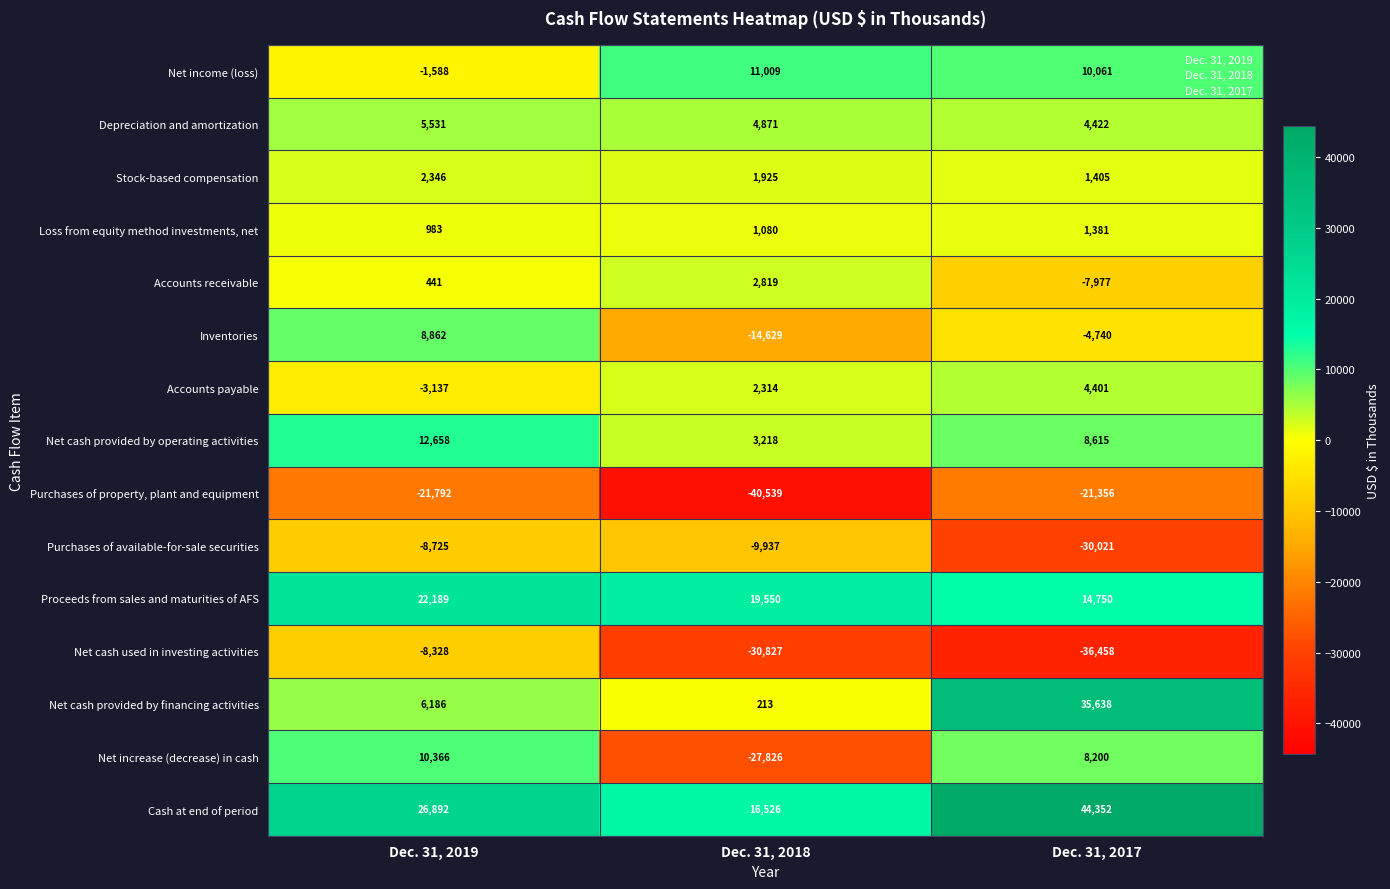

Is it true that Net cash provided by financing activities equals 6186 at Dec. 31, 2019?

True